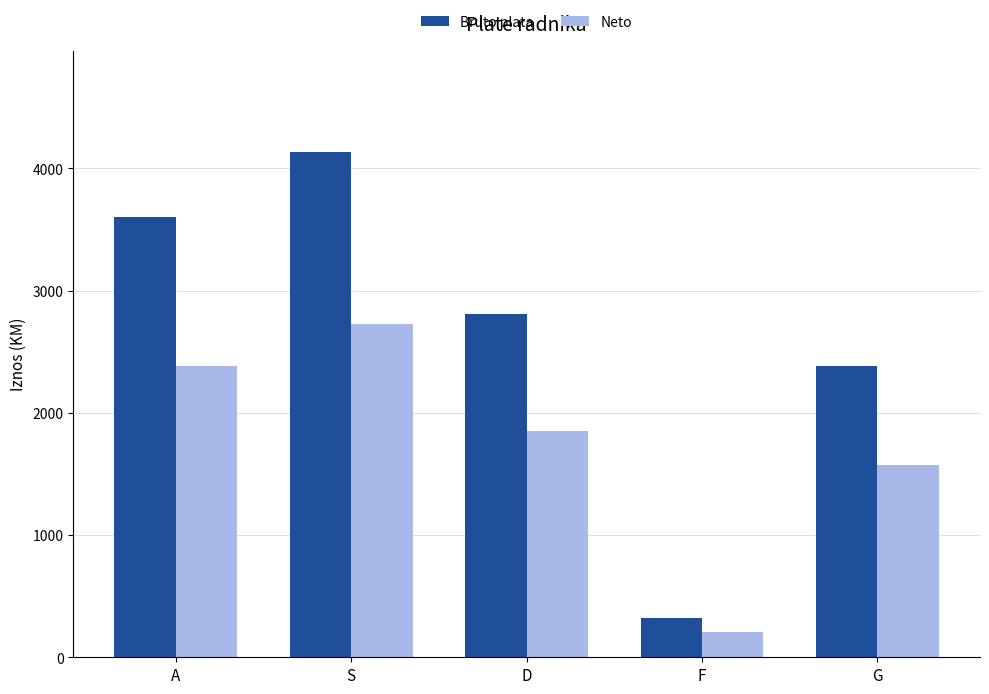

Reading right to left, extract all data points from this chart.

Bruto plata: 2385.0	318.0	2809.0	4134.0	3604.0
Neto: 1574.1	209.9	1853.9	2728.4	2378.6